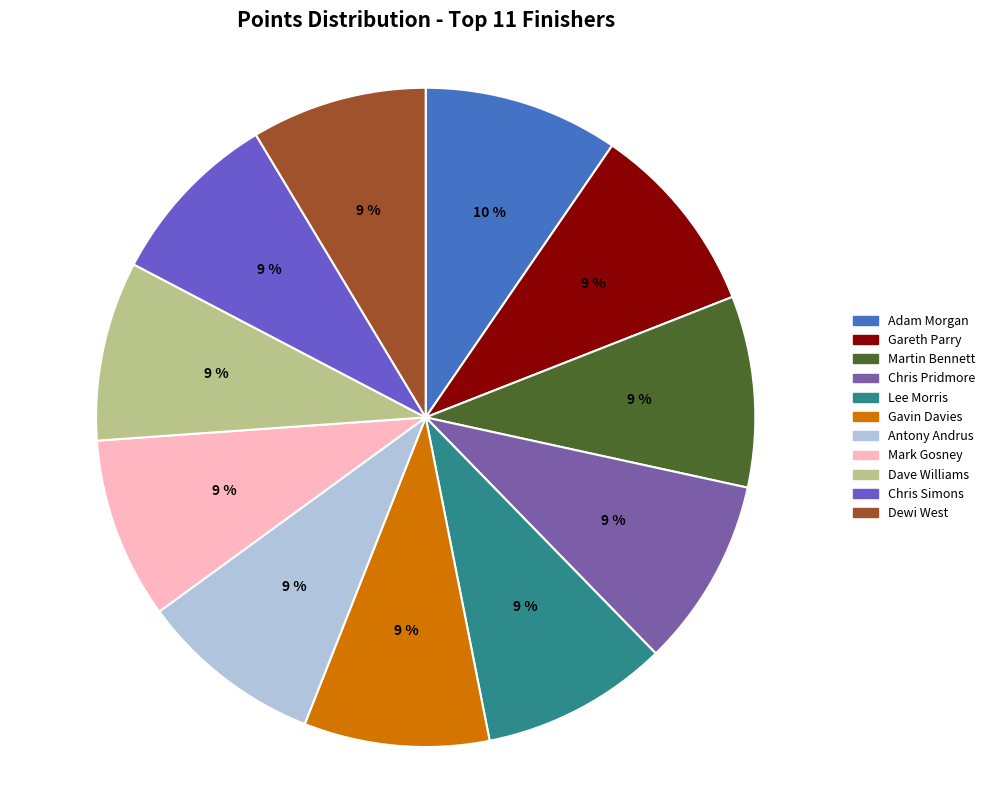

True or false: Adam Morgan accounts for 17% of the total.

False